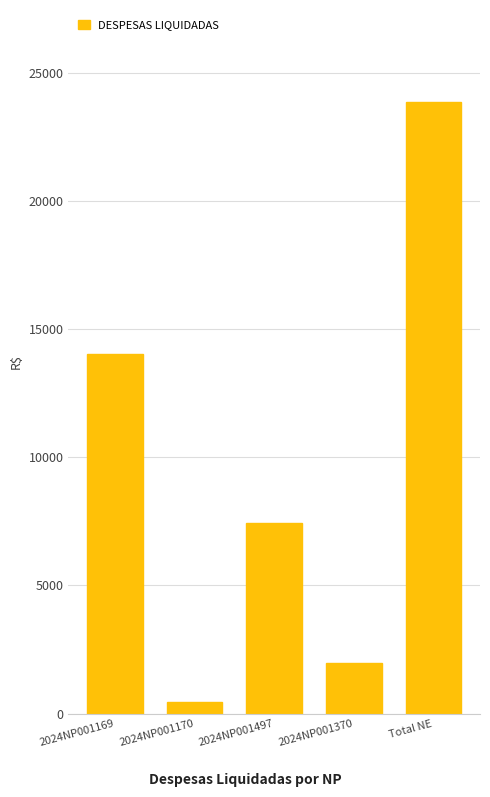

What is the maximum value shown in the chart?

23875.7